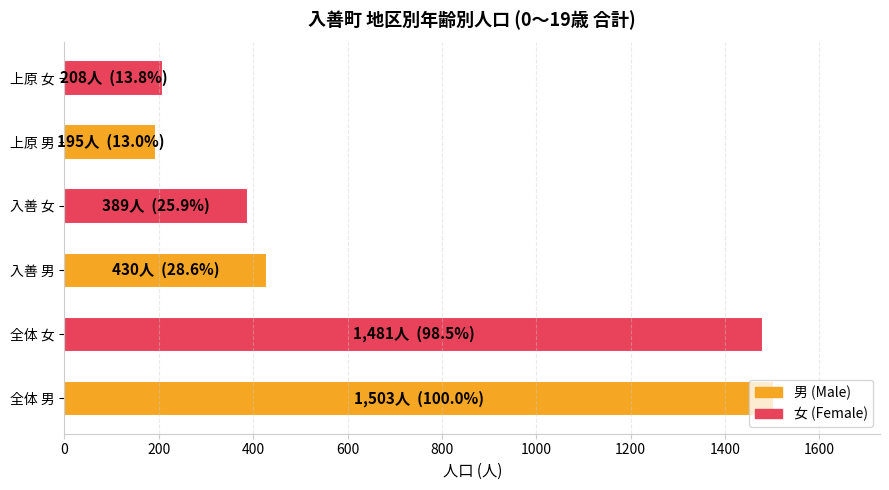

True or false: the data shows 578 at 入善 女.

False